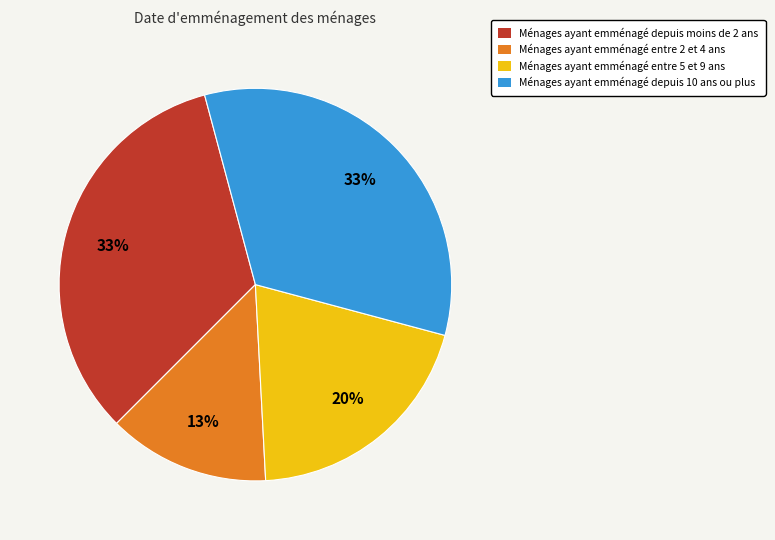

To the nearest percent, what is the difference between the largest and smallest slice percentages?

20%